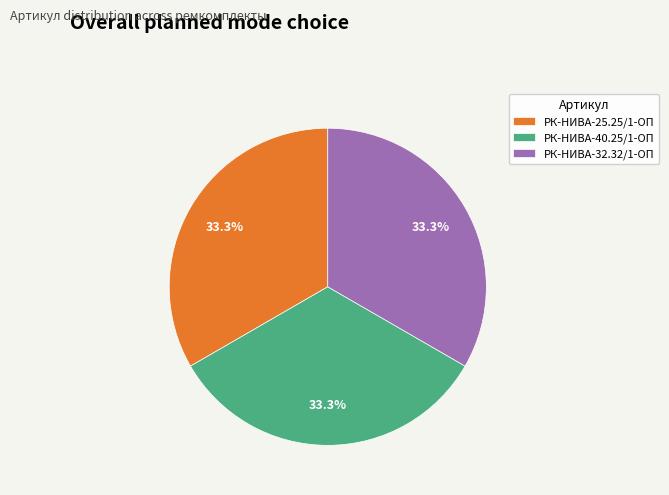

Approximately how many times larger is the value at РК-НИВА-40.25/1-ОП compared to РК-НИВА-25.25/1-ОП?

1.0